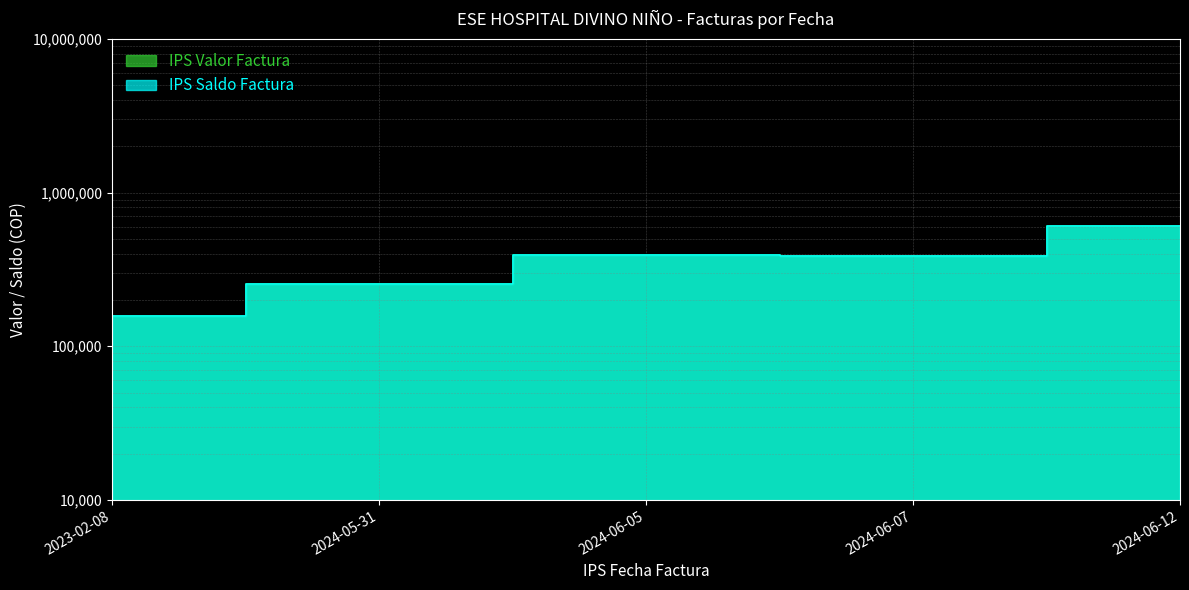

How many lines are shown in the chart?

2